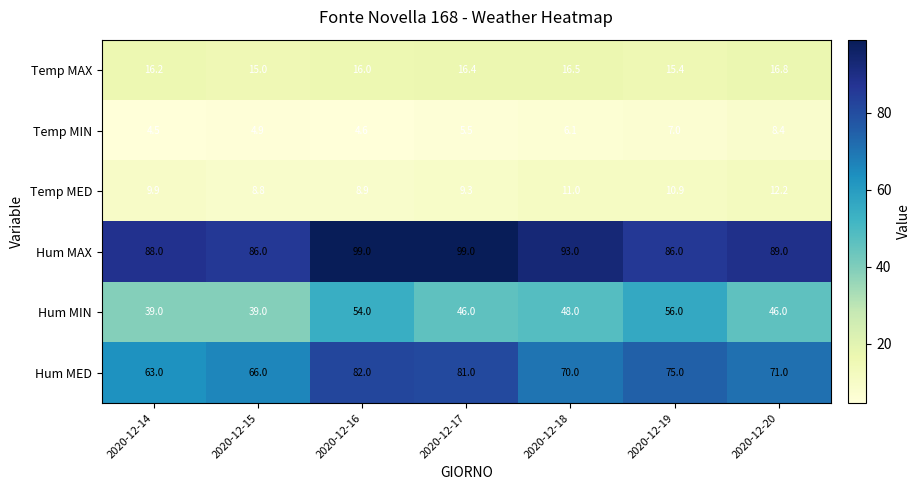

Is it true that Hum MIN equals 54.0 at 2020-12-16?

True